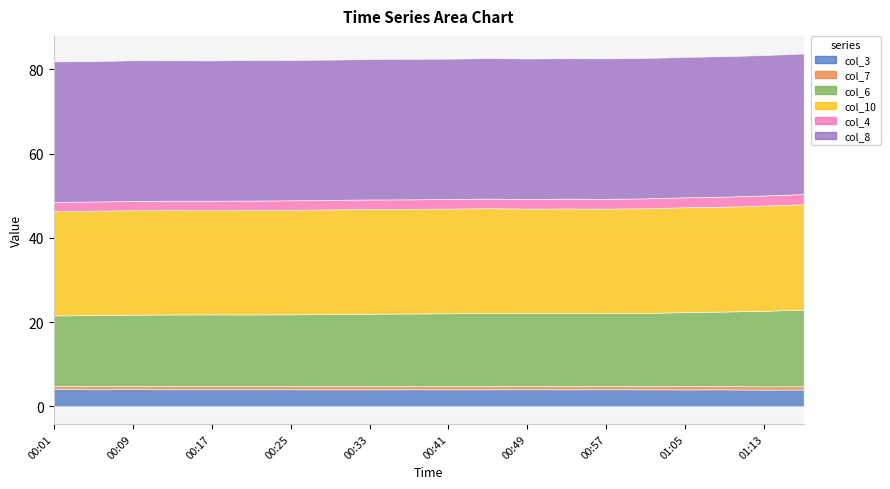

Rank the series by their maximum value, from lowest to highest.

col_7, col_4, col_3, col_6, col_10, col_8